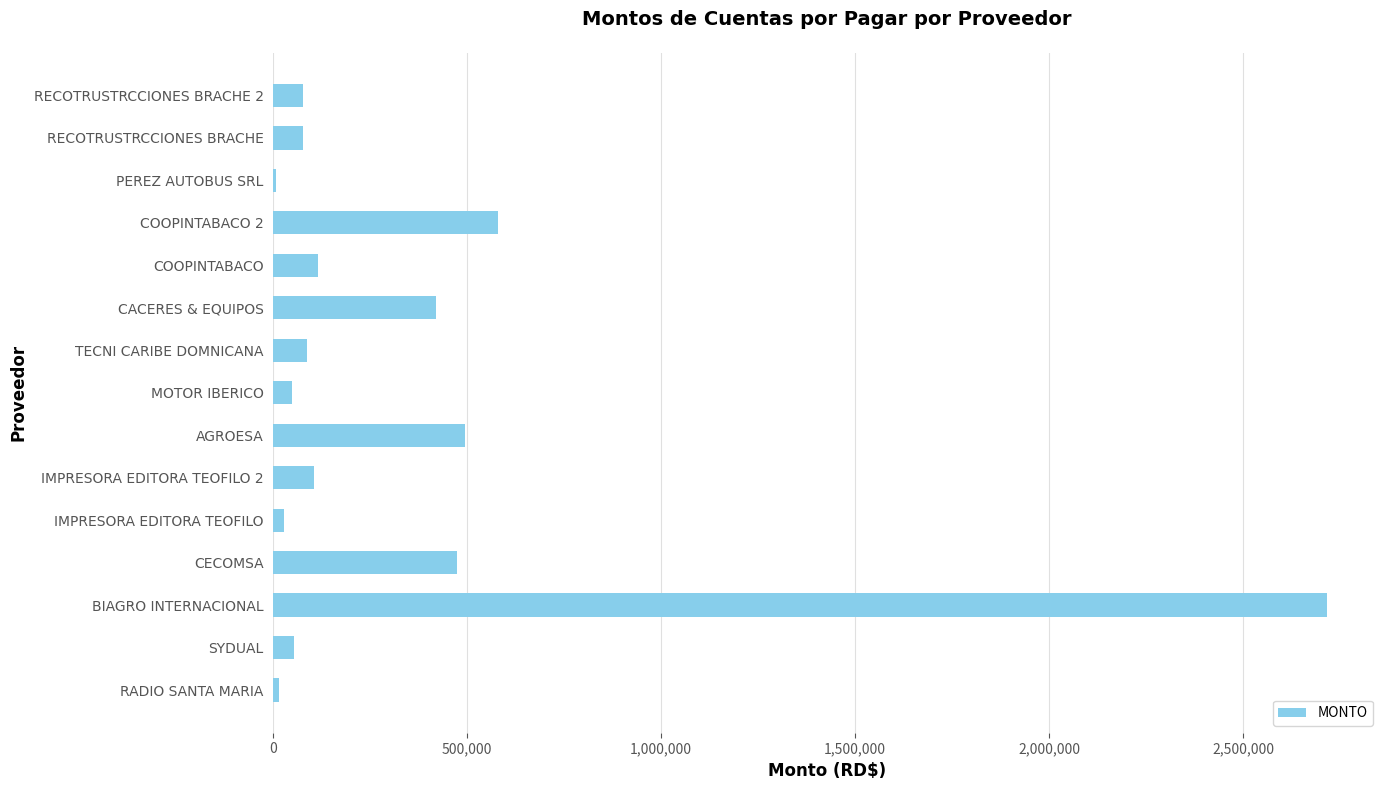

How many categories are shown in the chart?

15